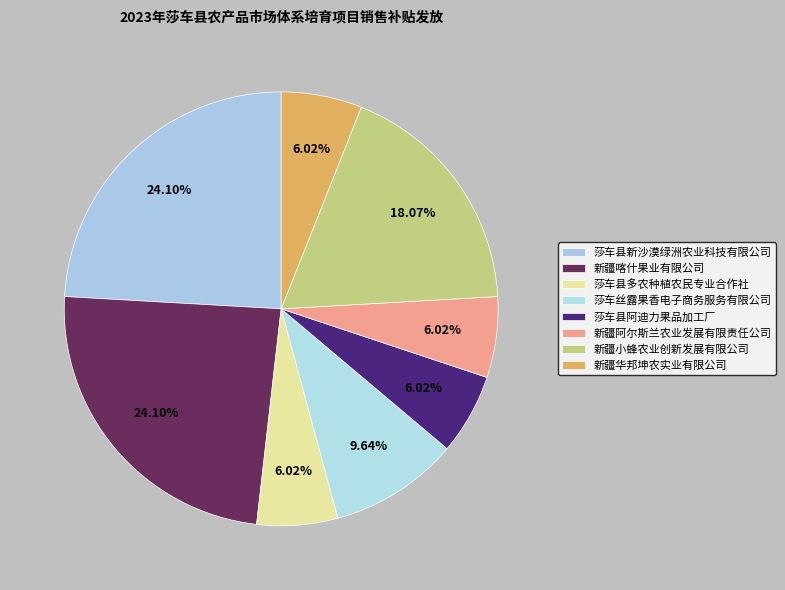

To the nearest percent, what is the difference between the largest and smallest slice percentages?

18%